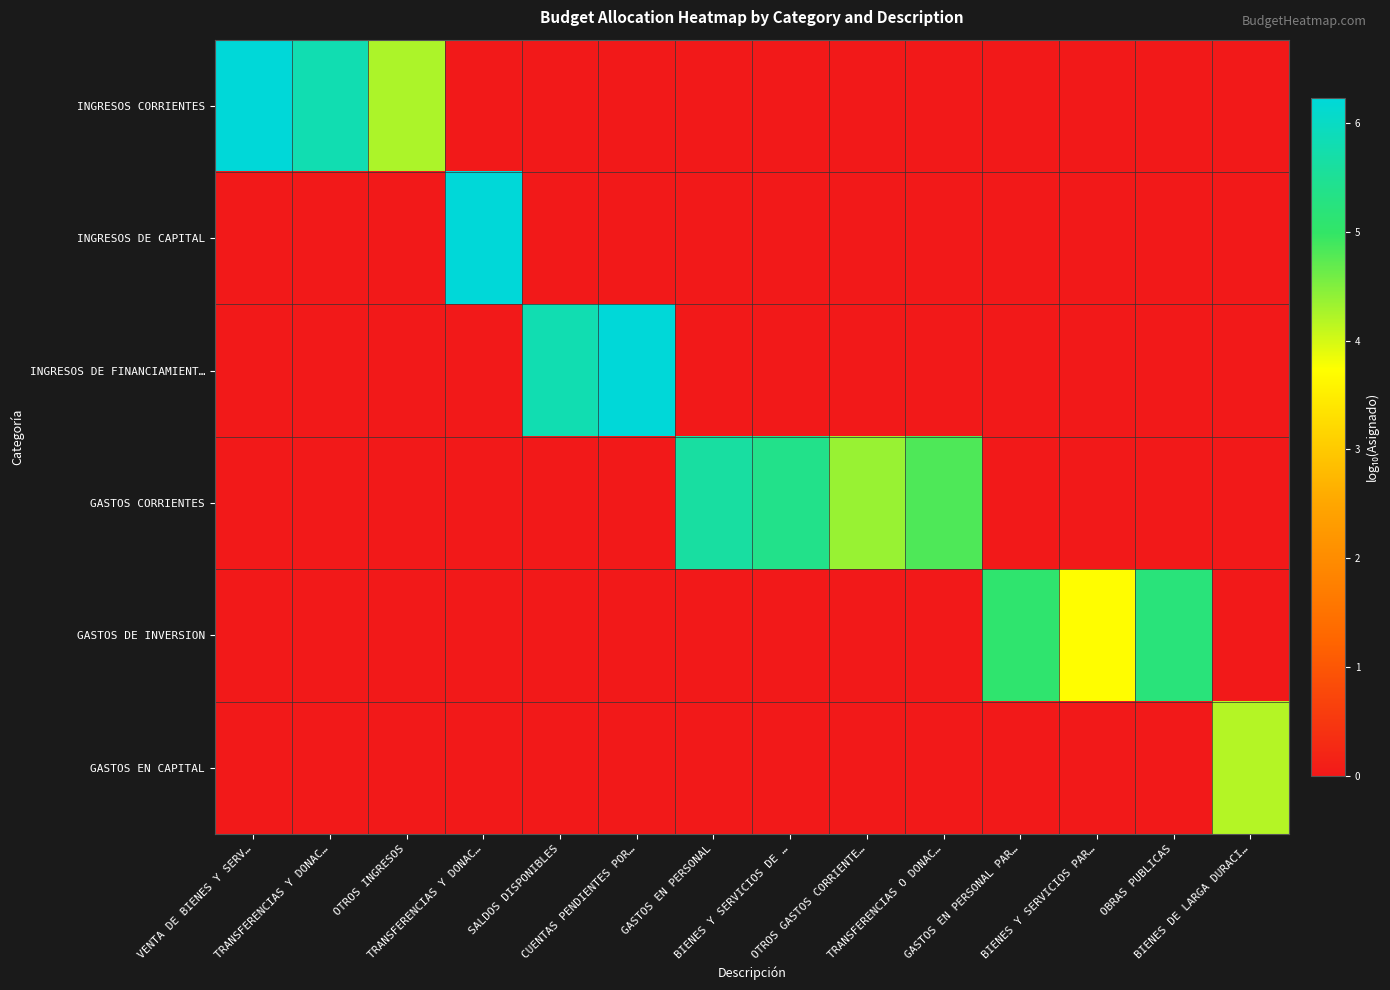

What is the maximum value shown in the chart?

6.2